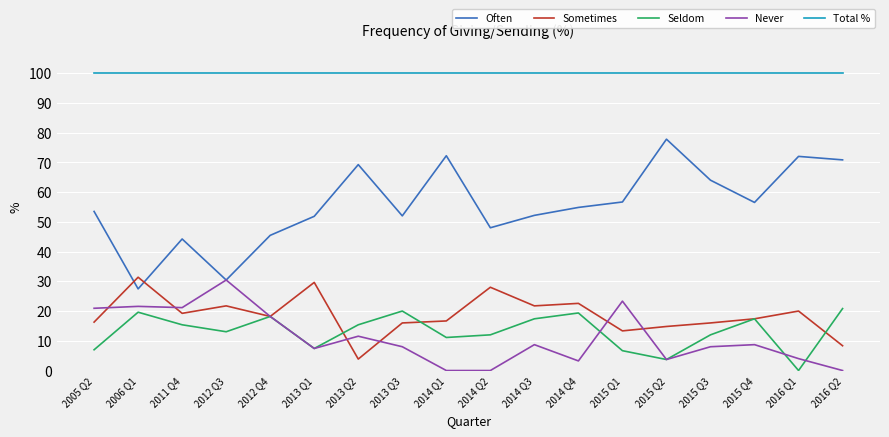

How many lines are shown in the chart?

5